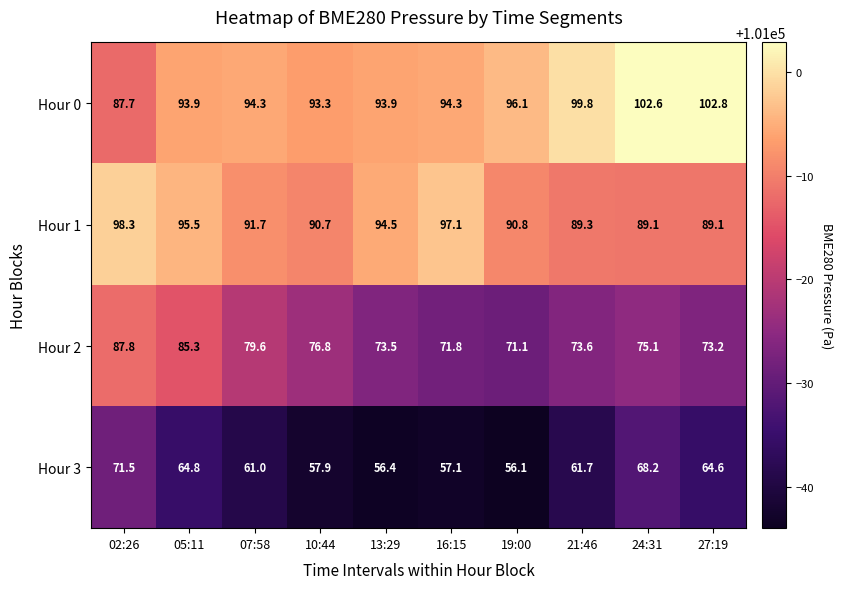

Rank the series at 02:26 from lowest to highest value.

Hour 3, Hour 0, Hour 2, Hour 1